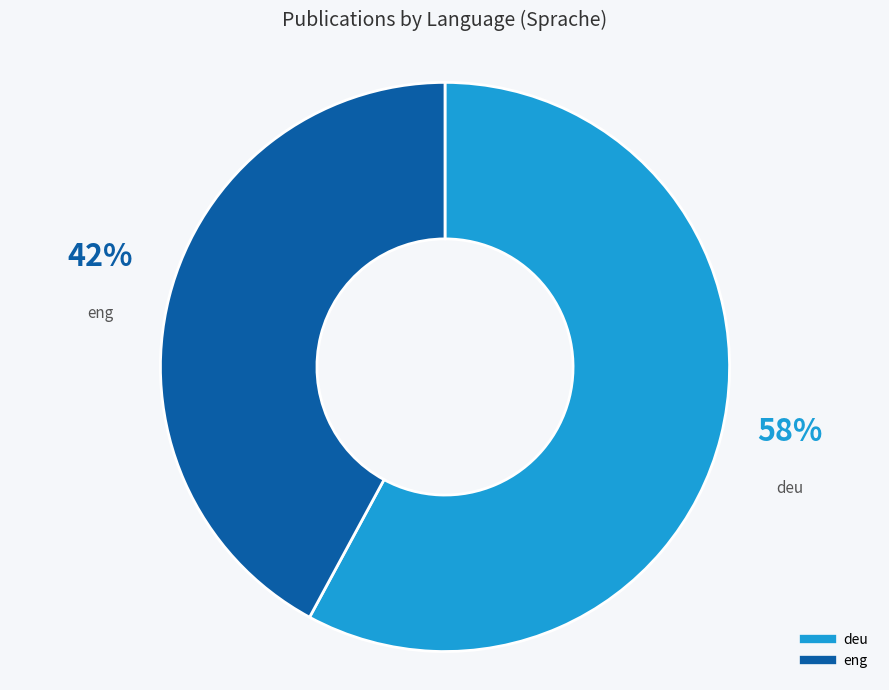

Rank the categories by value from highest to lowest.

deu, eng